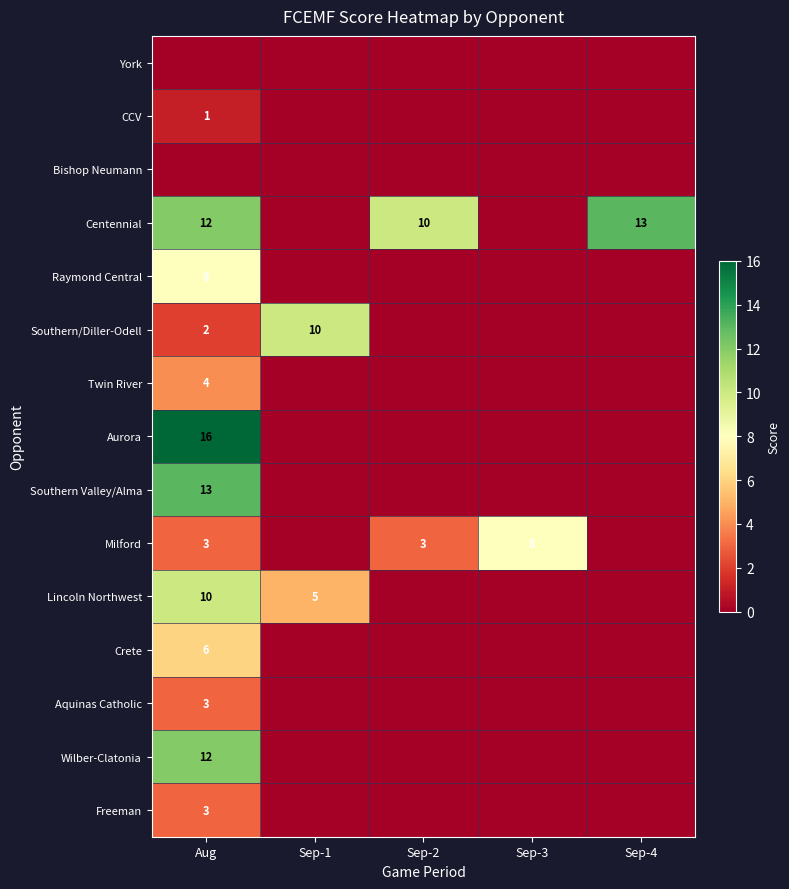

True or false: Wilber-Clatonia has a value of 3 at Aug.

False